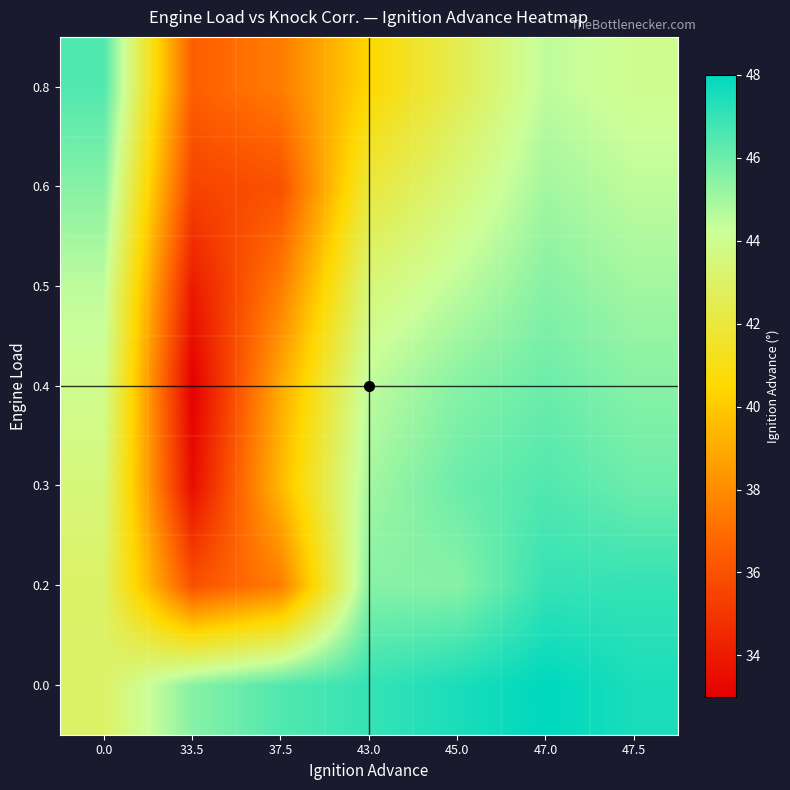

Reading left to right, list all the values displayed in this chart.

0.0: 0.0=43.0	33.5=45.5	37.5=46.5	43.0=47.0	45.0=47.5	47.0=48.0	47.5=47.5
0.2: 0.0=43.0	33.5=36.0	37.5=37.5	43.0=45.5	45.0=45.5	47.0=47.0	47.5=47.0
0.3: 0.0=43.5	33.5=33.5	37.5=39.5	43.0=45.0	45.0=46.0	47.0=46.5	47.5=46.0
0.4: 0.0=44.0	33.5=33.0	37.5=39.0	43.0=44.5	45.0=45.5	47.0=46.0	47.5=45.5
0.5: 0.0=44.5	33.5=34.0	37.5=37.5	43.0=43.5	45.0=44.5	47.0=45.5	47.5=45.0
0.6: 0.0=45.5	33.5=35.5	37.5=36.0	43.0=42.0	45.0=43.5	47.0=45.0	47.5=44.5
0.8: 0.0=46.5	33.5=36.5	37.5=37.5	43.0=40.5	45.0=42.5	47.0=44.5	47.5=44.0